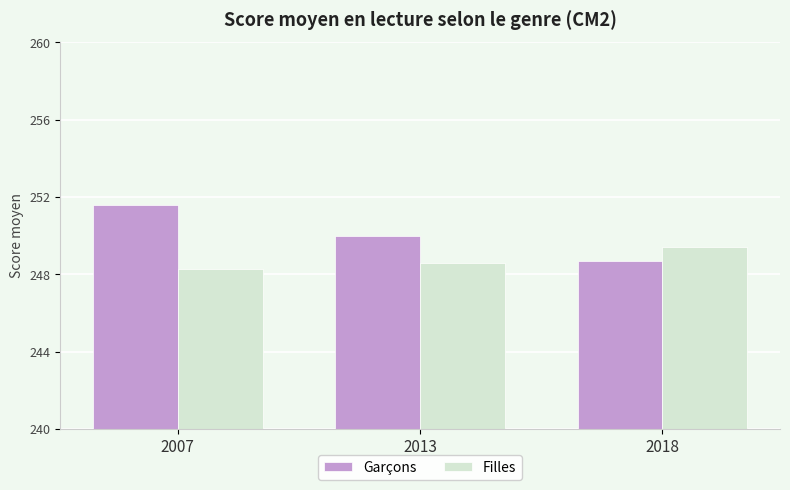

How many groups of bars are there?

3